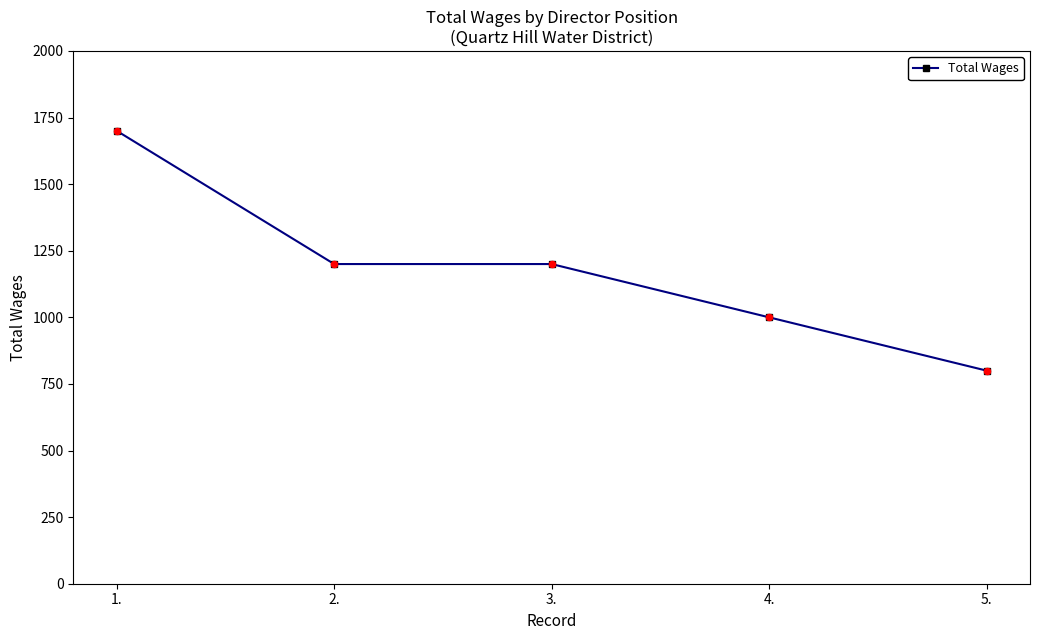

Approximately how many times larger is the value at 1. compared to 5.?

2.1